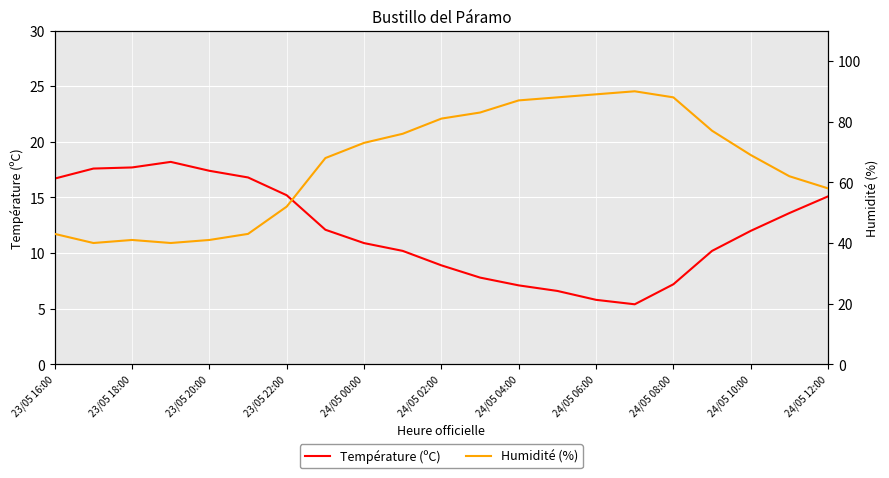

What is the highest value of the Température (ºC) series?

18.2